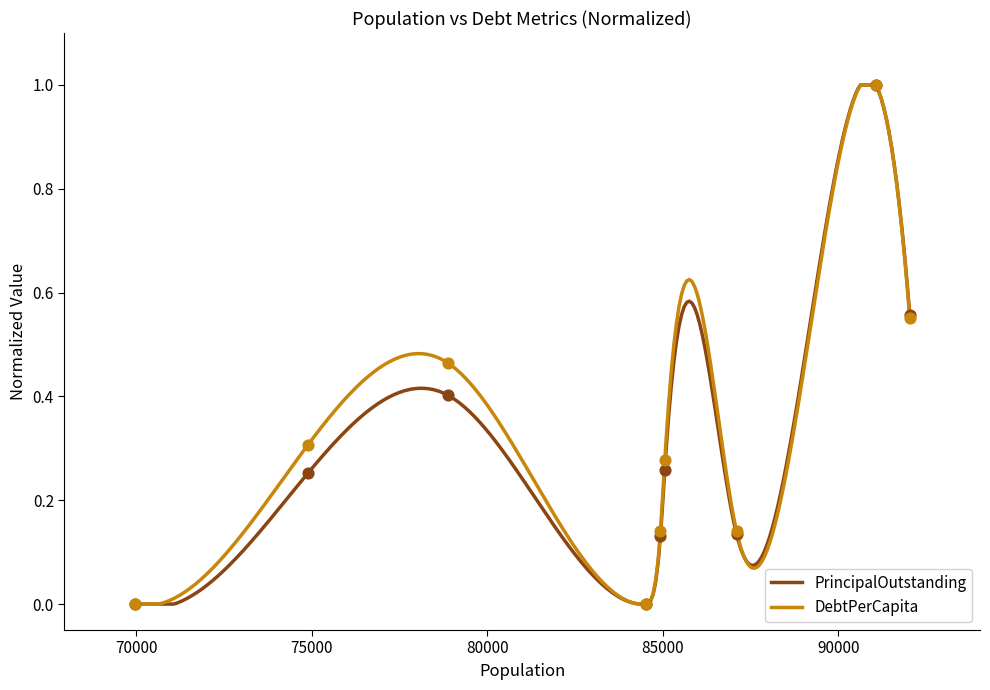

At how many categories does at least one series exceed 0?

7